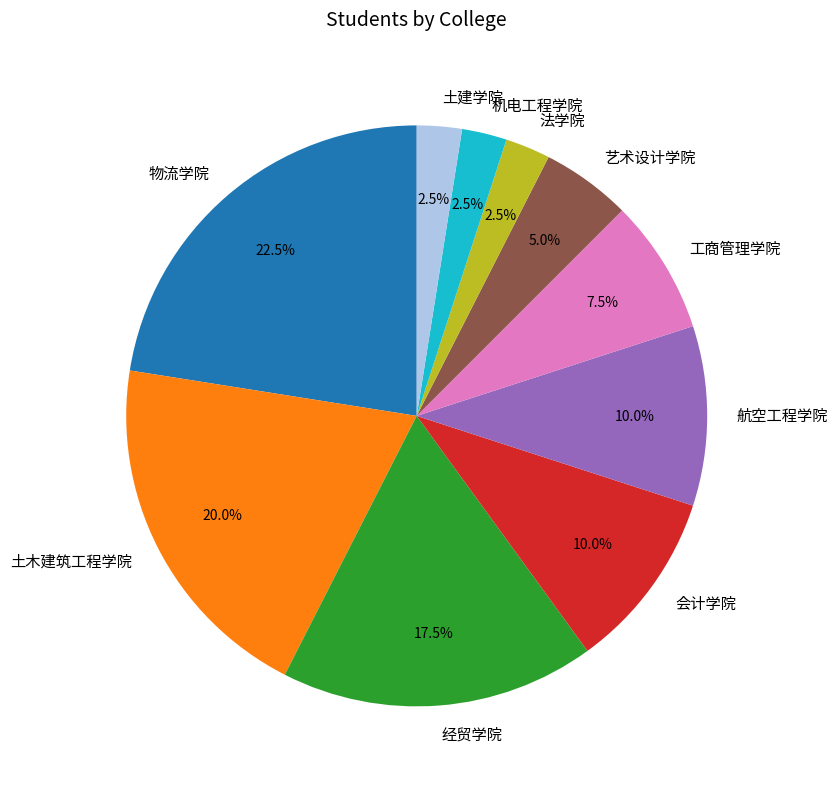

What is the ratio of the value at 工商管理学院 to the value at 航空工程学院?

0.8